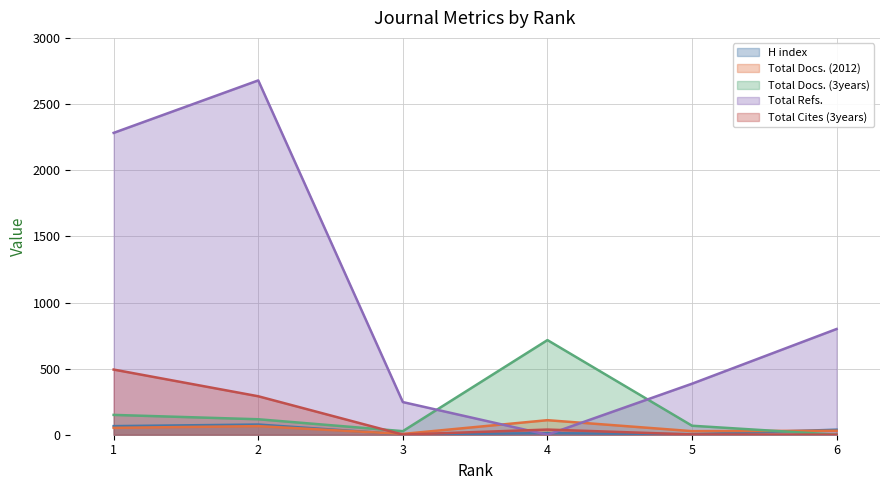

True or false: Total Docs. (3years) has a value of 204 at 1.

False